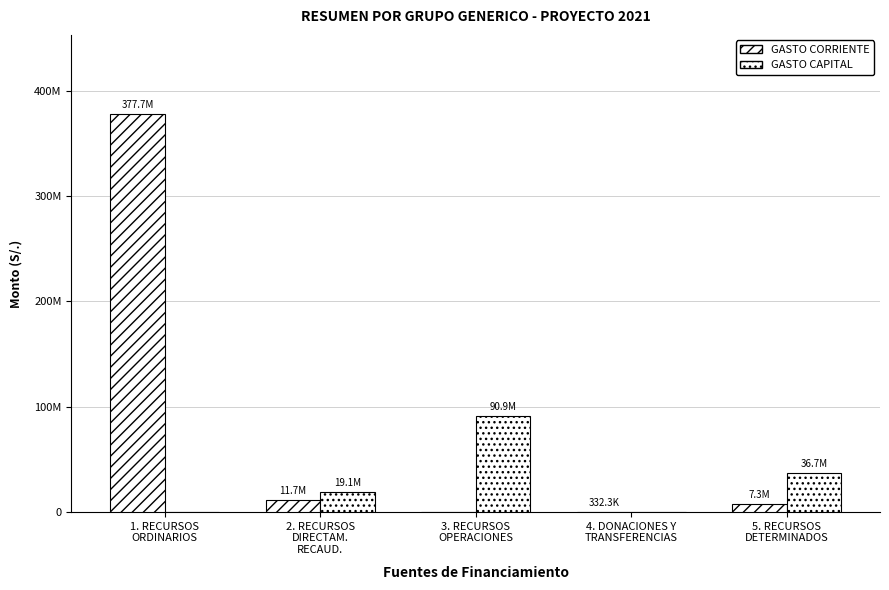

The GASTO CAPITAL series shows 11073852 at 5. RECURSOS
DETERMINADOS. True or false?

False